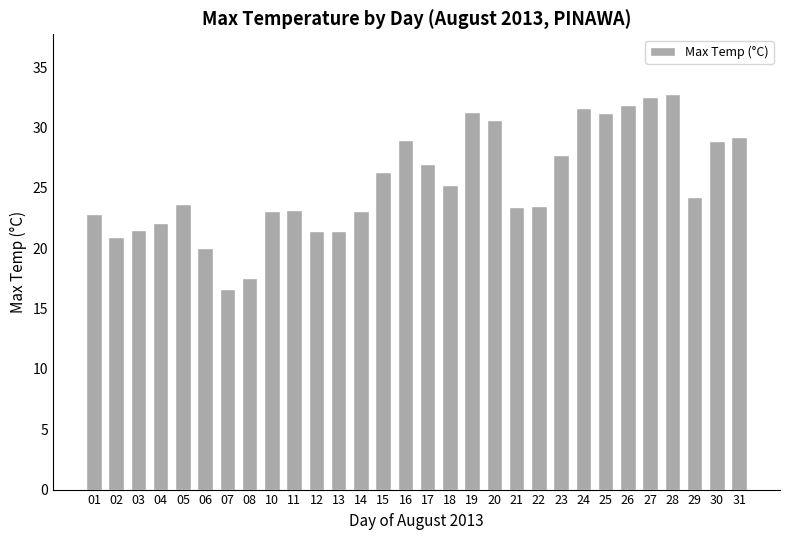

Where does the data first go above 24?

15